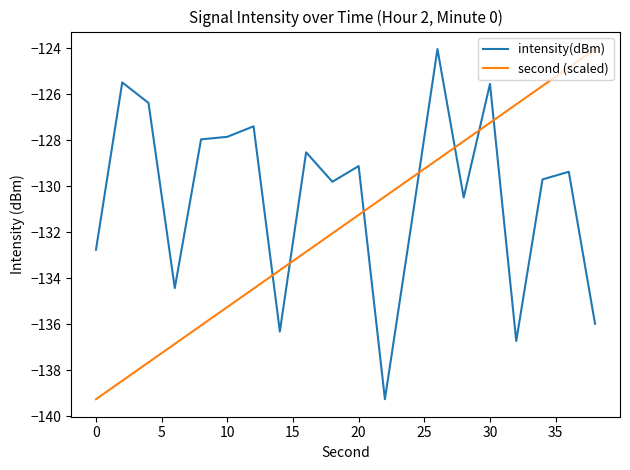

How many intersections are there between intensity(dBm) and second (scaled)?

7